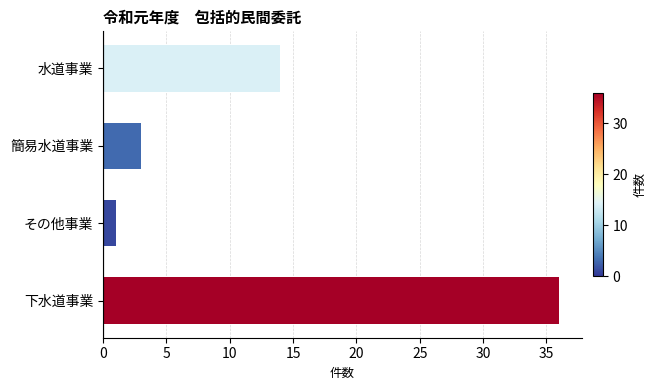

List the labels in order of value, largest first.

下水道事業, 水道事業, 簡易水道事業, その他事業